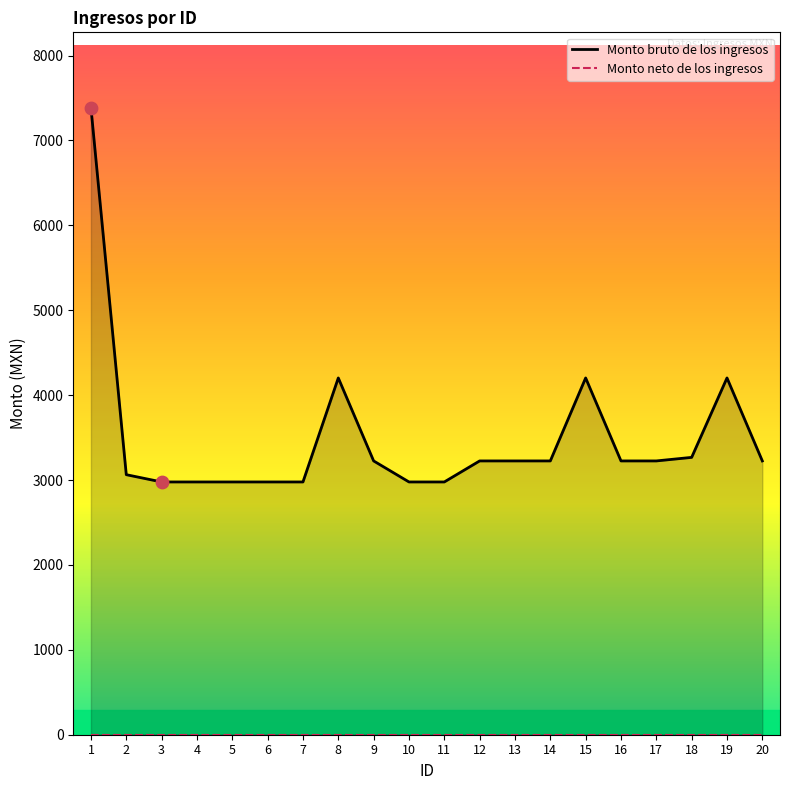

At how many categories does at least one series exceed 4699?

1